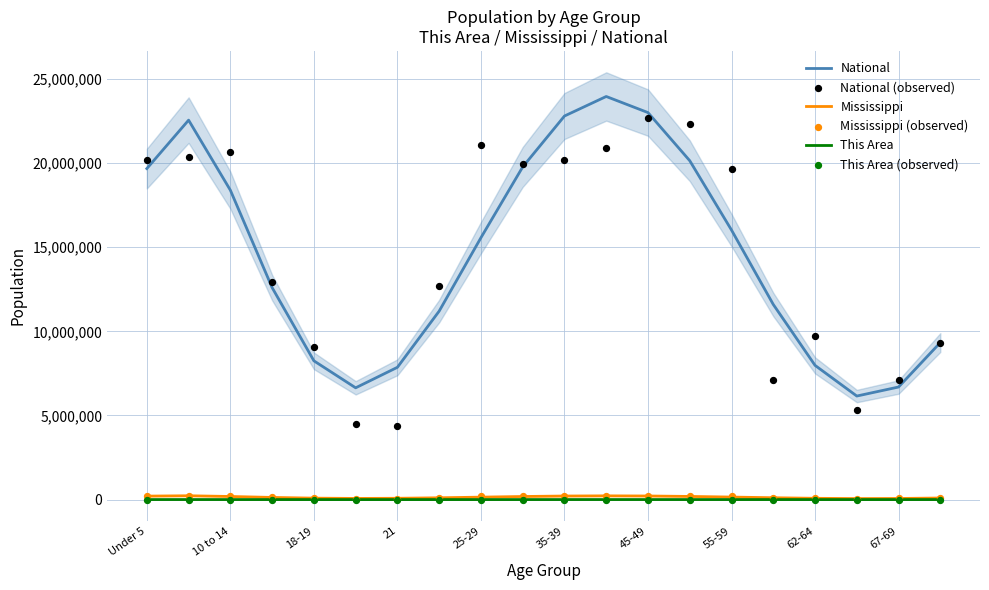

Which series reaches the minimum Y coordinate?

This Area (observed)